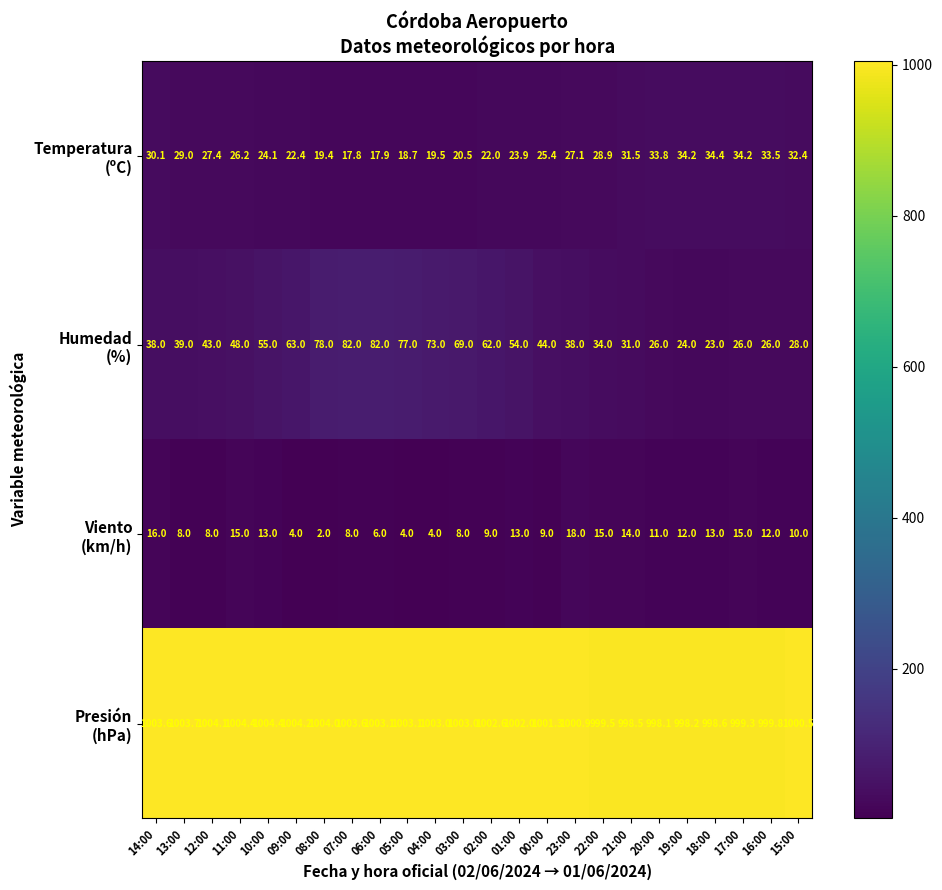

At how many categories does at least one series exceed 216?

24